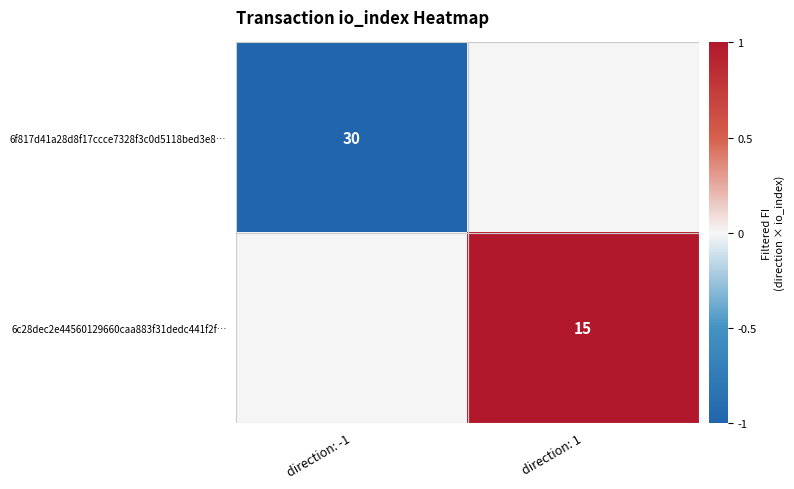

True or false: 6c28dec2e44560129660caa883f31dedc441f2f… has a value of 22 at direction: 1.

False